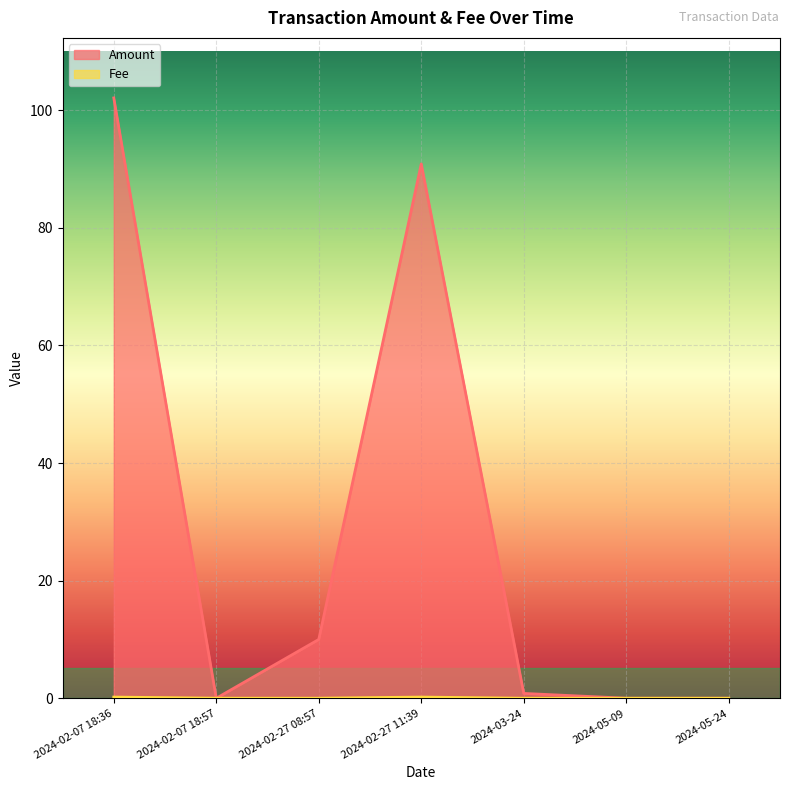

What is the value of the Fee point at the 7th from the left?

0.2